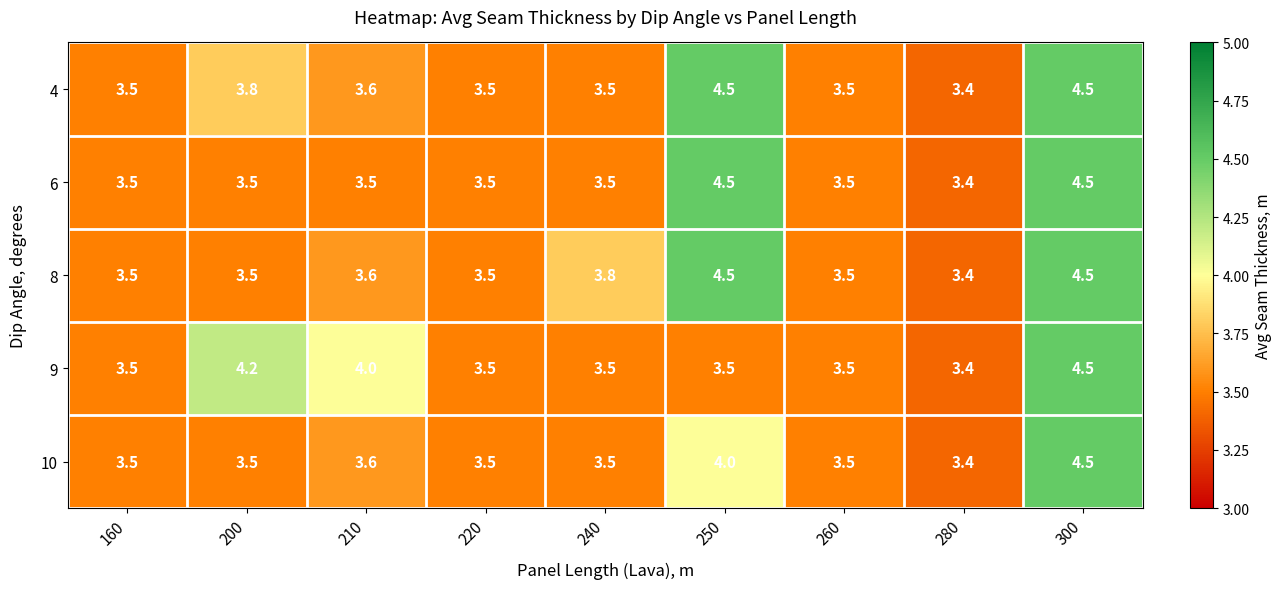

What is the greatest value displayed?

4.5